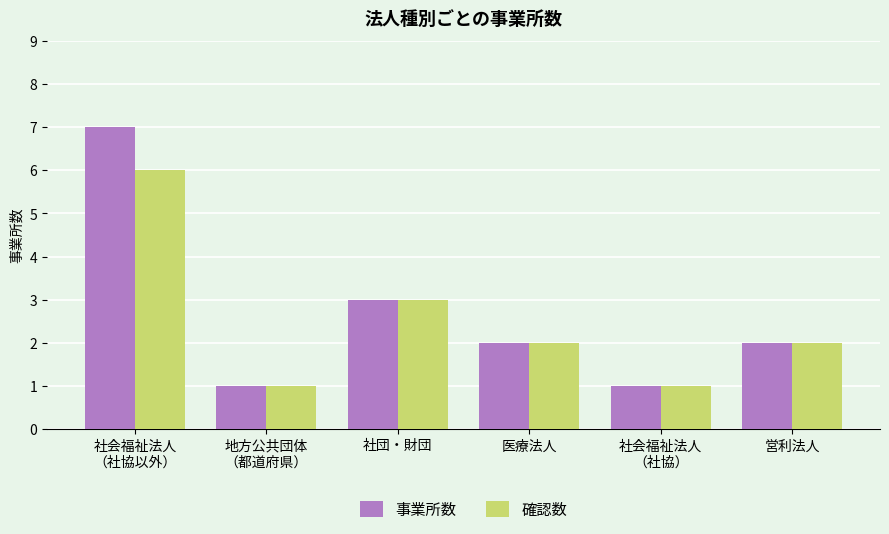

Reading left to right, what are all the values shown in this chart?

事業所数: 7	1	3	2	1	2
確認数: 6	1	3	2	1	2